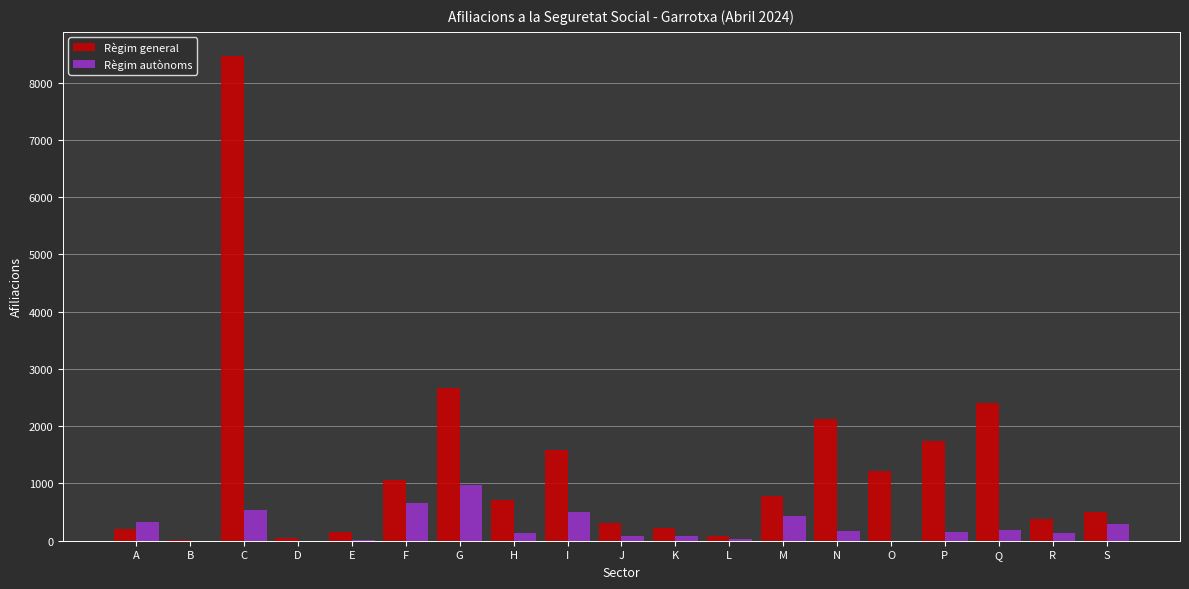

At which category is the sum across all series the highest?

C